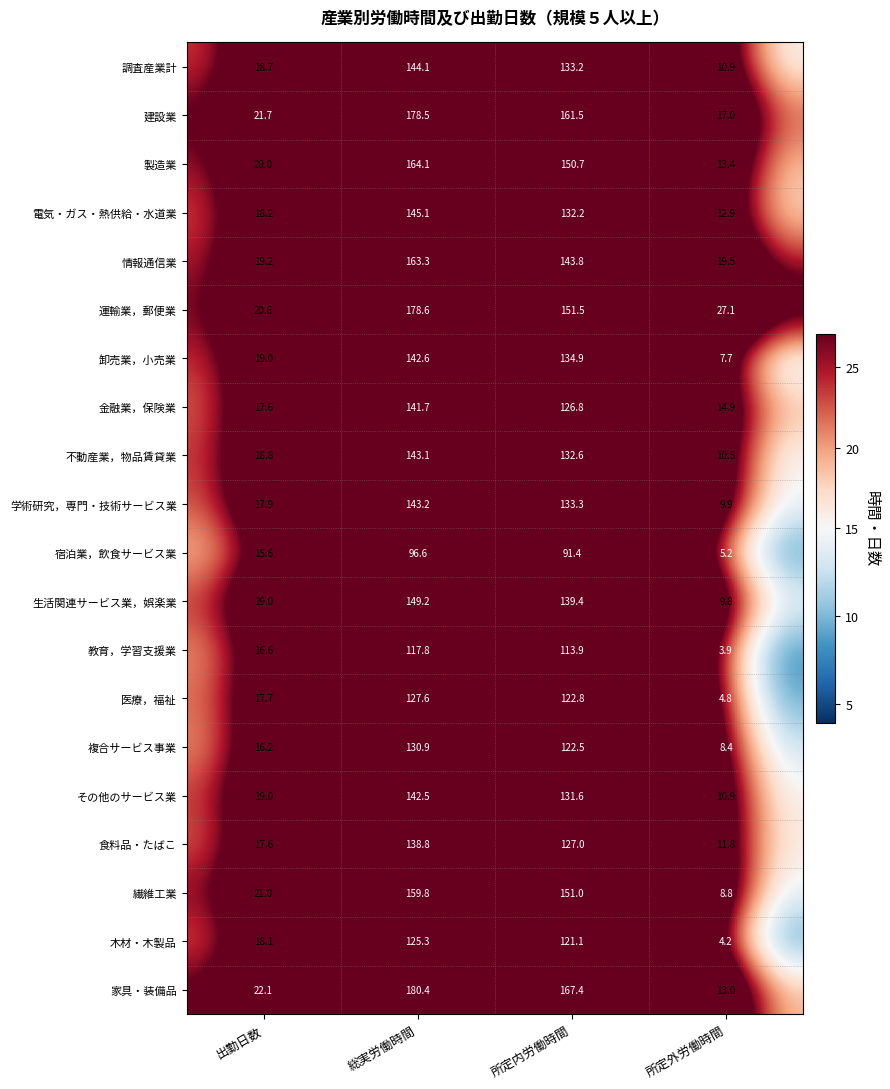

List the series in order of their peak value, highest first.

家具・装備品, 運輸業，郵便業, 建設業, 製造業, 情報通信業, 繊維工業, 生活関連サービス業，娯楽業, 電気・ガス・熱供給・水道業, 調査産業計, 学術研究，専門・技術サービス業, 不動産業，物品賃貸業, 卸売業，小売業, その他のサービス業, 金融業，保険業, 食料品・たばこ, 複合サービス事業, 医療，福祉, 木材・木製品, 教育，学習支援業, 宿泊業，飲食サービス業